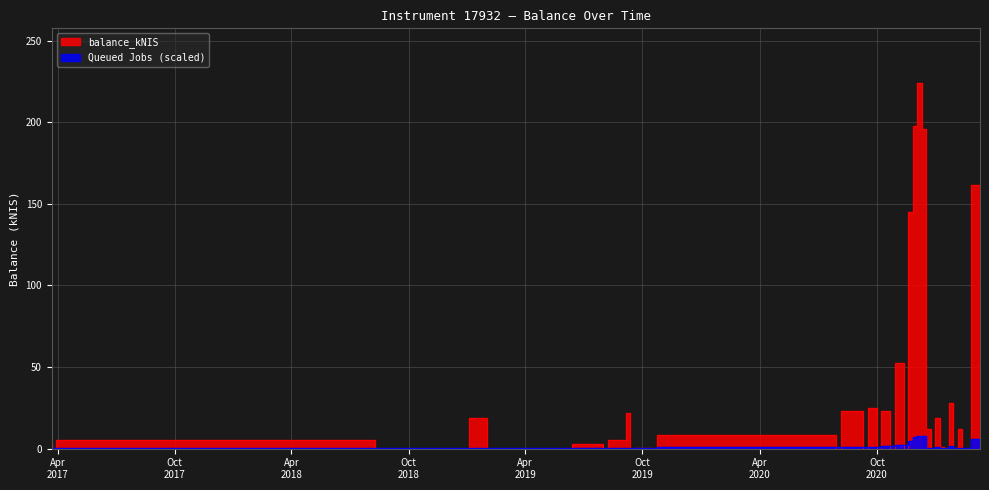

What is the total value across all series at 2021-01-28?

29.6